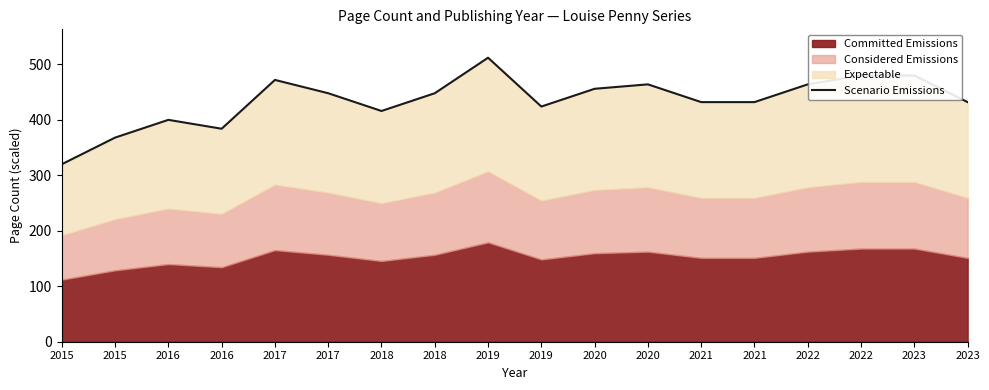

How many values exceed 448?

7